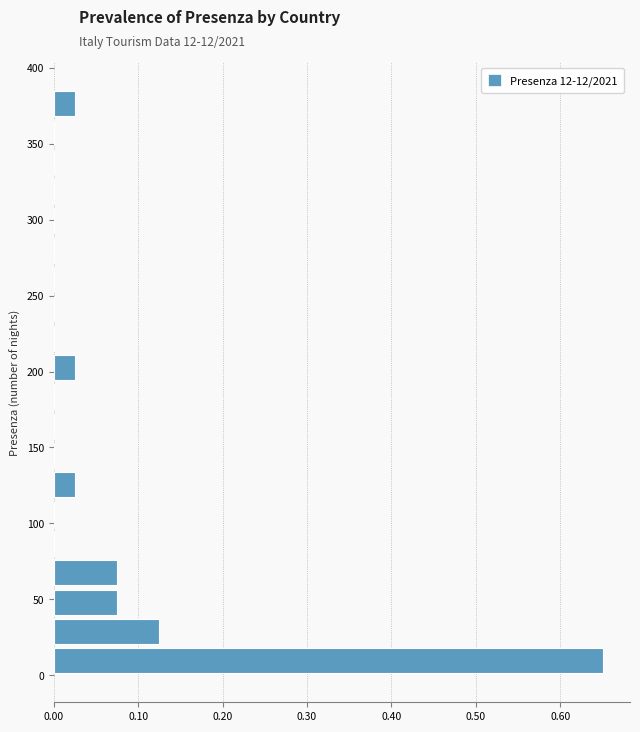

Read against the y-axis, roughly where is the centre of the longest bar?

10